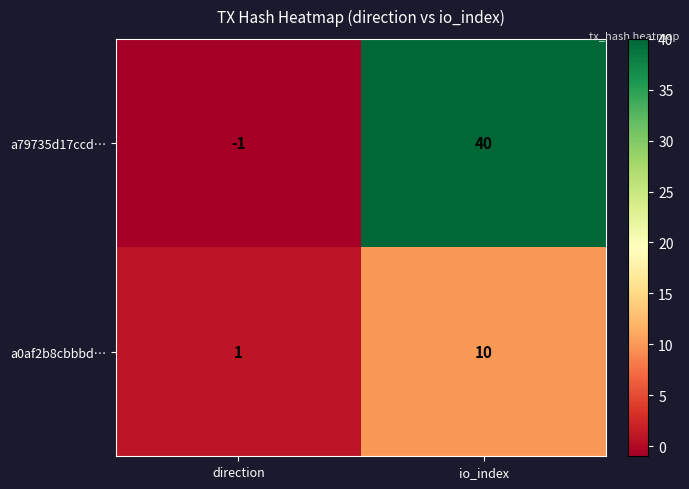

Which series has the largest range (max minus min)?

a79735d17ccd…